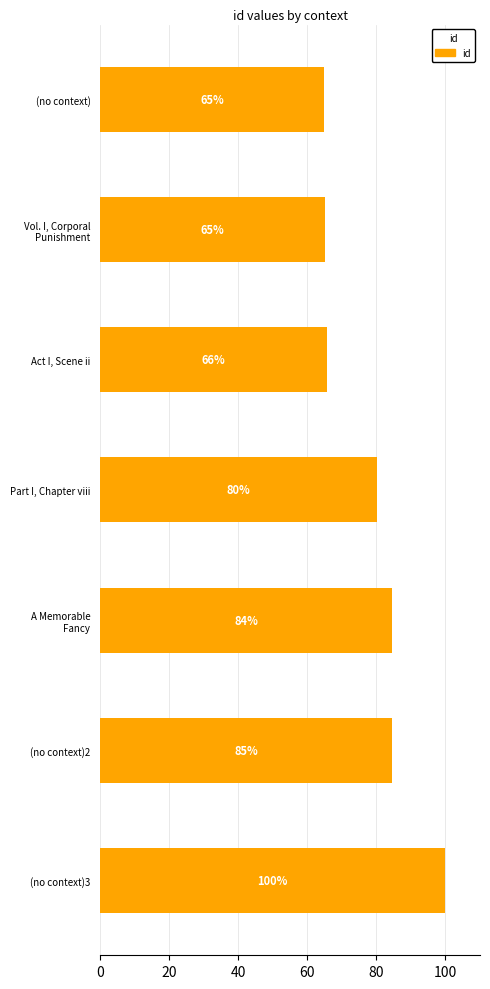

What position from the bottom is (no context)3?

1